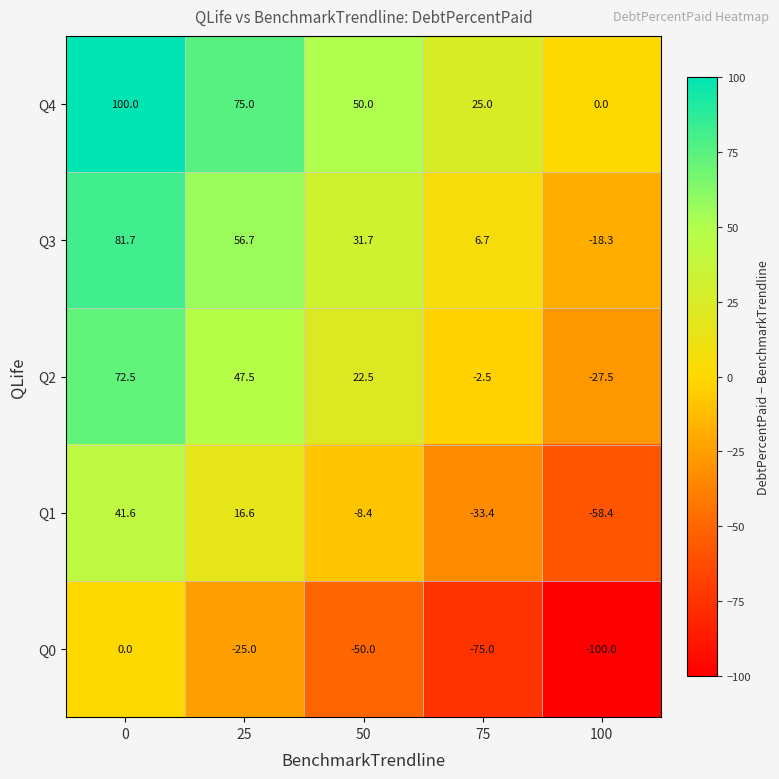

How many distinct data groups are displayed?

5